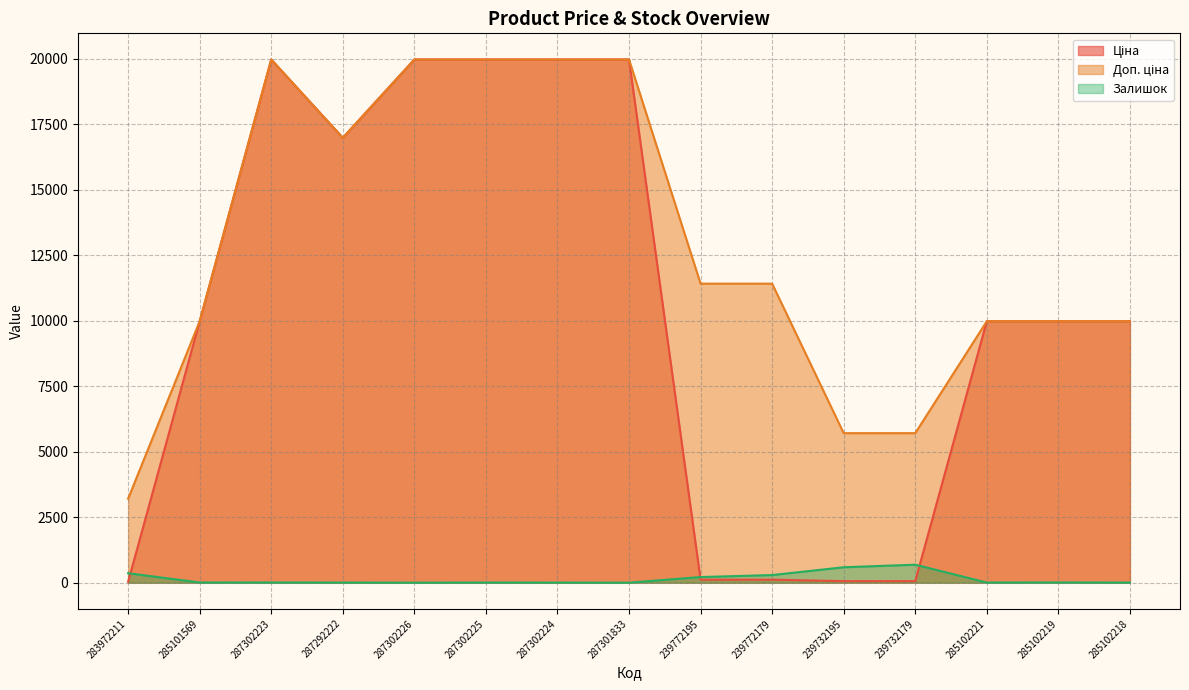

Which category has the lowest value in the Ціна series?

283972211